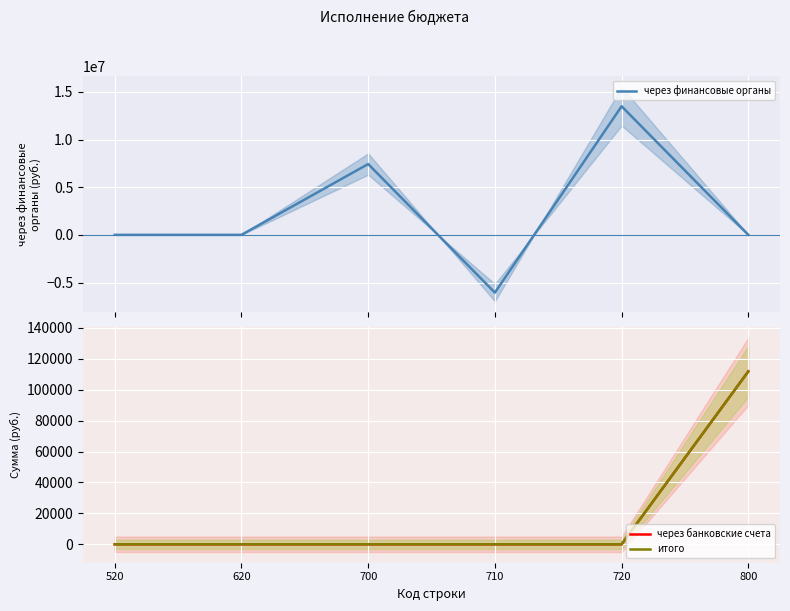

What is the difference between the highest and lowest values at 700?

7426195.3